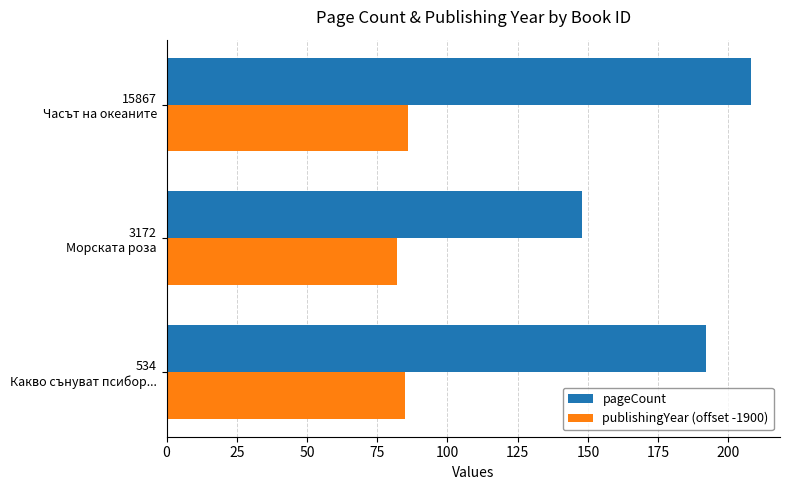

How many pageCount values are between 148 and 208?

3